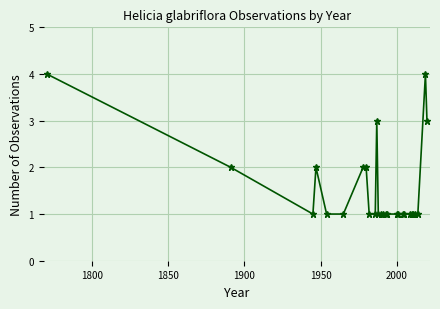

What is the greatest value displayed?

4